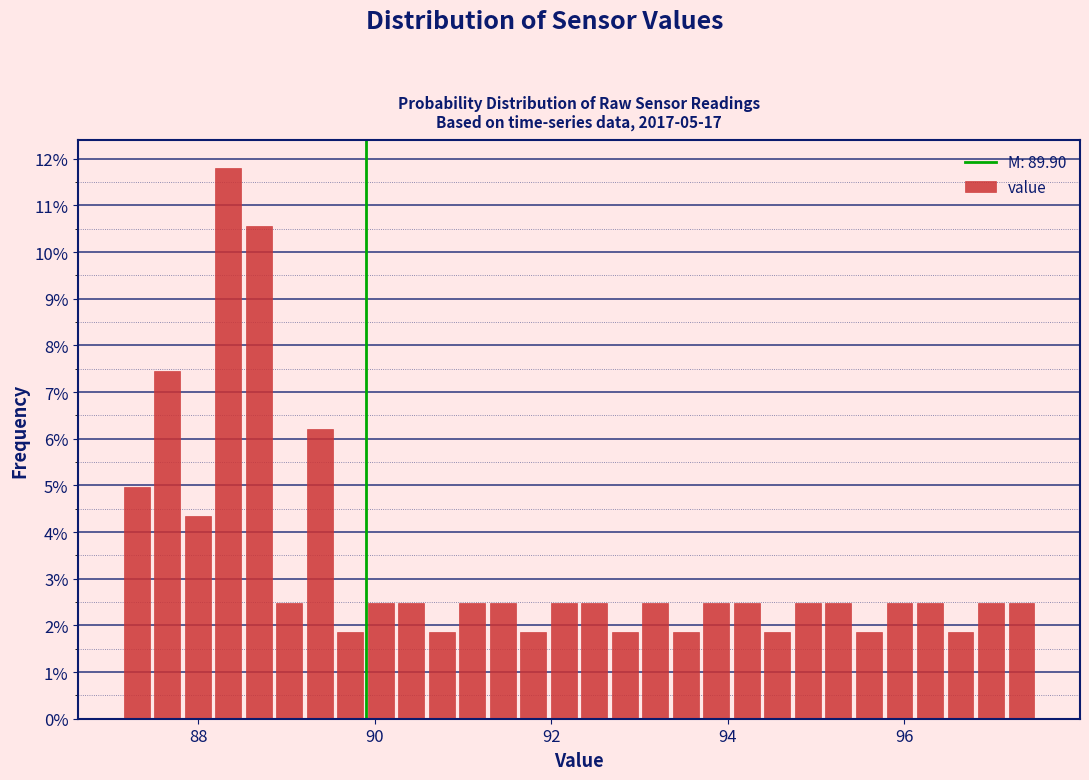

Around what value on the x-axis is the tallest bar? Give the approximate position of its centre, as read against the axis.

88.4